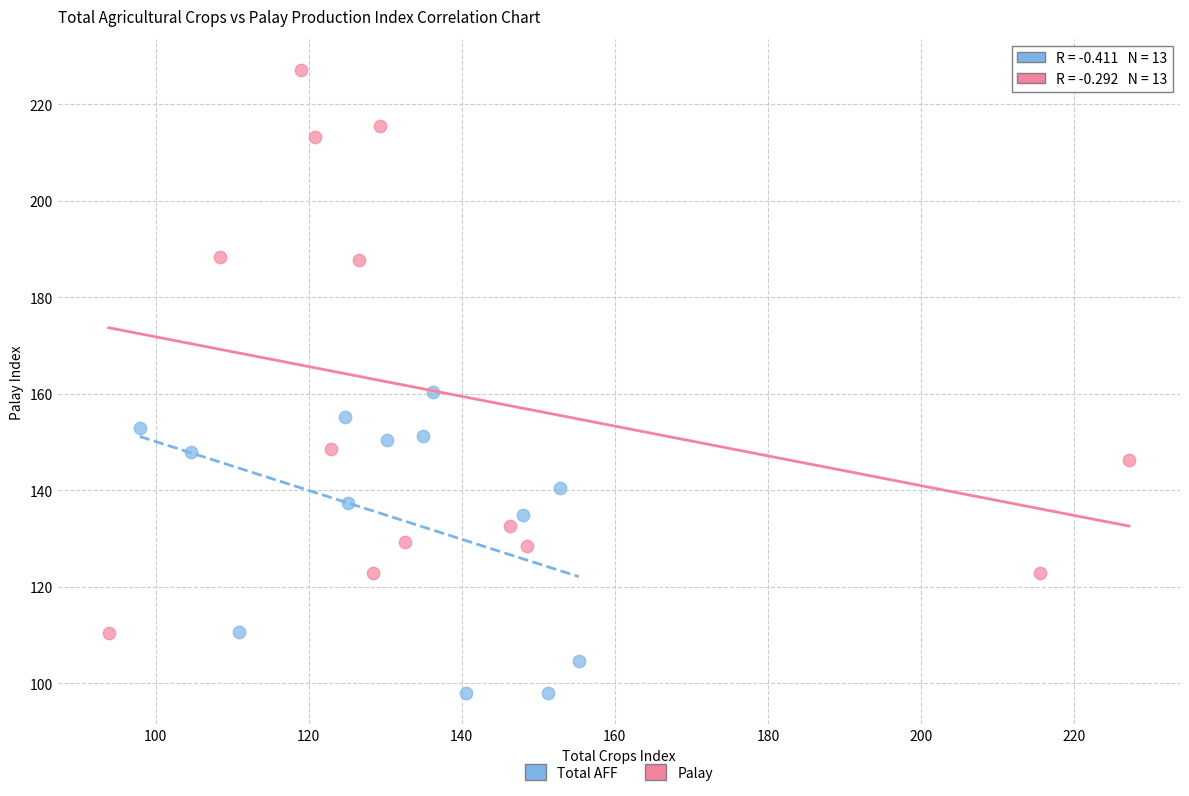

Which series reaches the minimum Y coordinate?

Total AFF